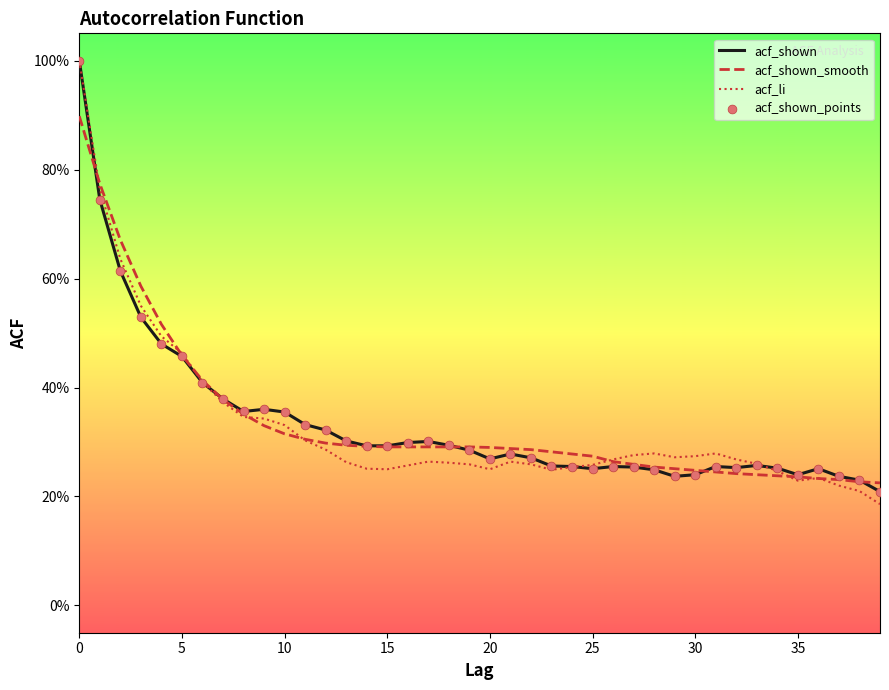

What are all the series names shown in the legend?

acf_shown, acf_shown_smooth, acf_li, acf_shown_points